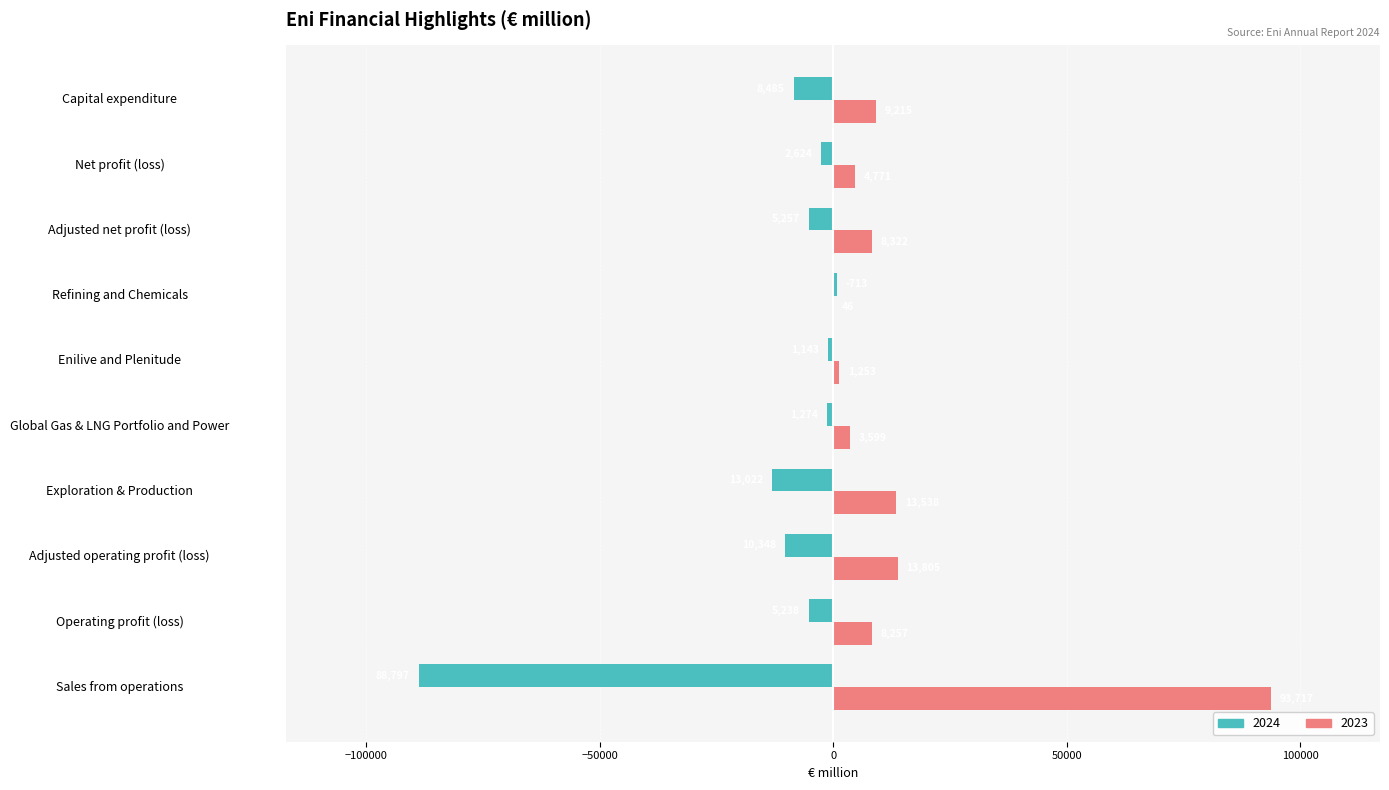

Which series changed the most between Enilive and Plenitude and Capital expenditure?

2023